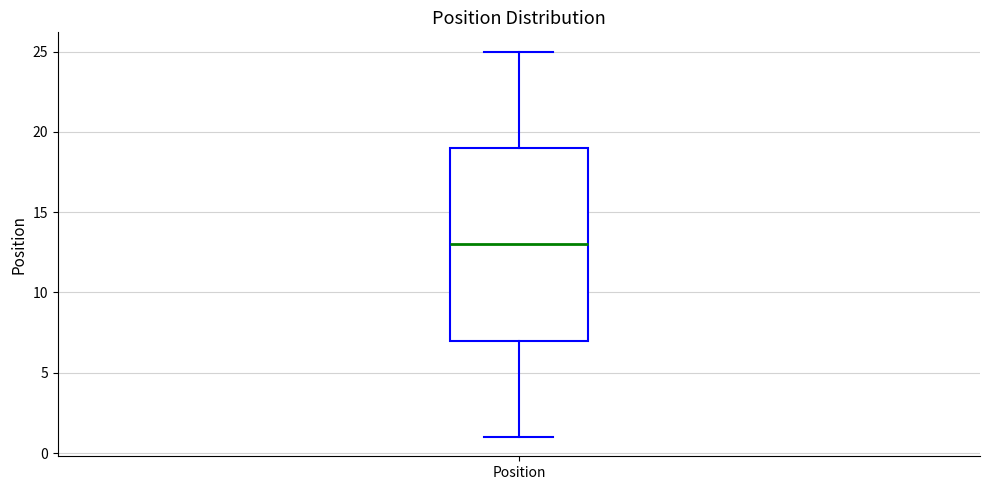

Transcribe this box plot: give where the median line is, the range the box spans, and where the two whiskers end, as read against the y-axis. The values are not printed on the chart, so give them approximately, as read against the axis.

median 13, box 7 to 19, whiskers 1 to 25